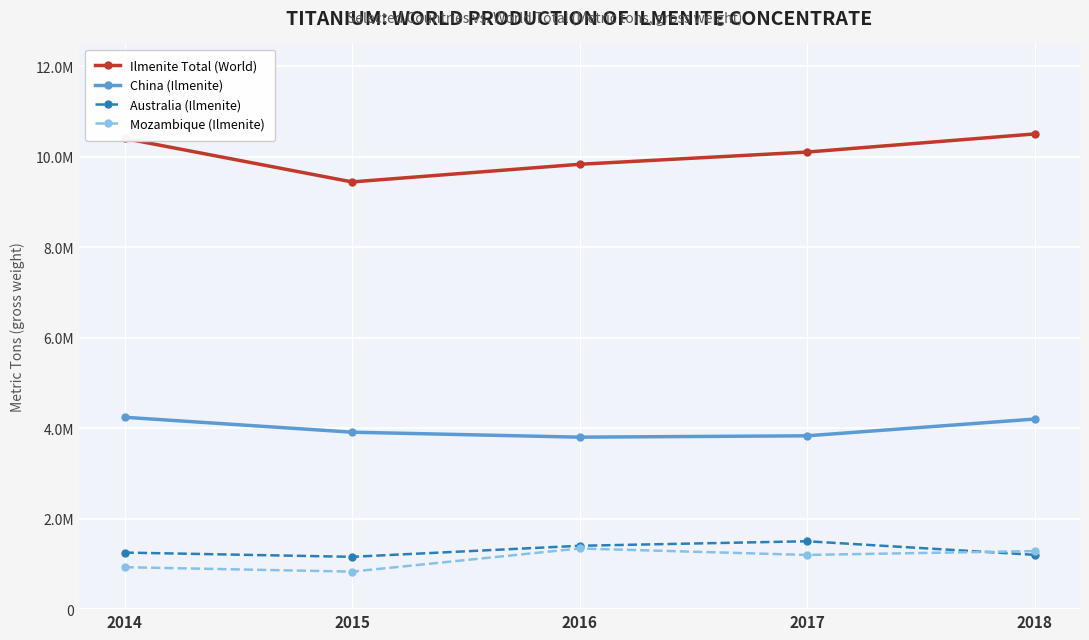

Does the chart have visible grid lines?

Yes